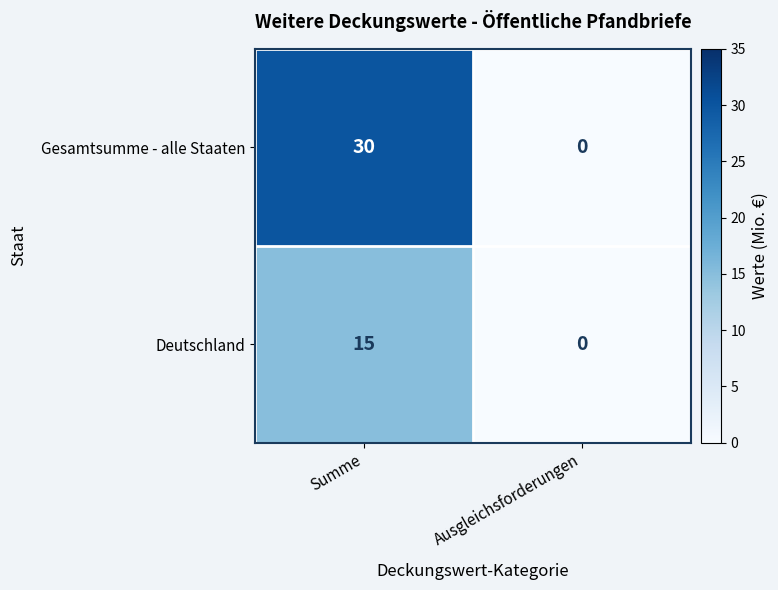

At Summe, list the series in order from largest to smallest.

Gesamtsumme - alle Staaten, Deutschland